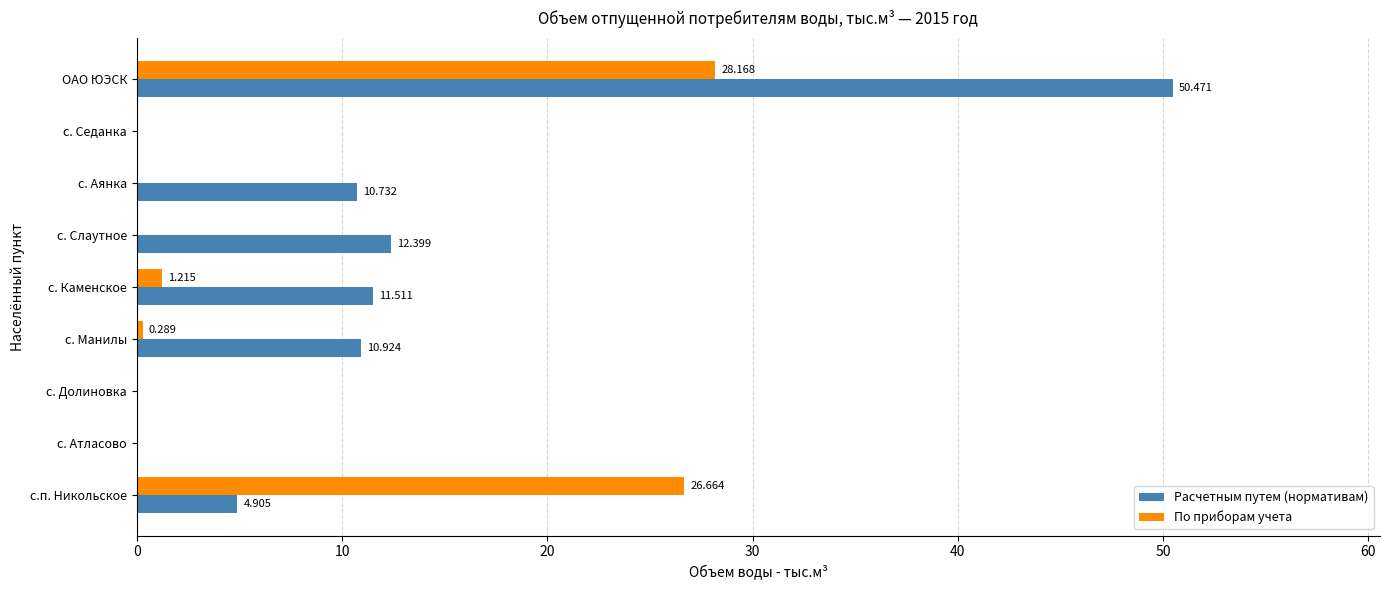

At which category is the sum across all series the highest?

ОАО ЮЭСК